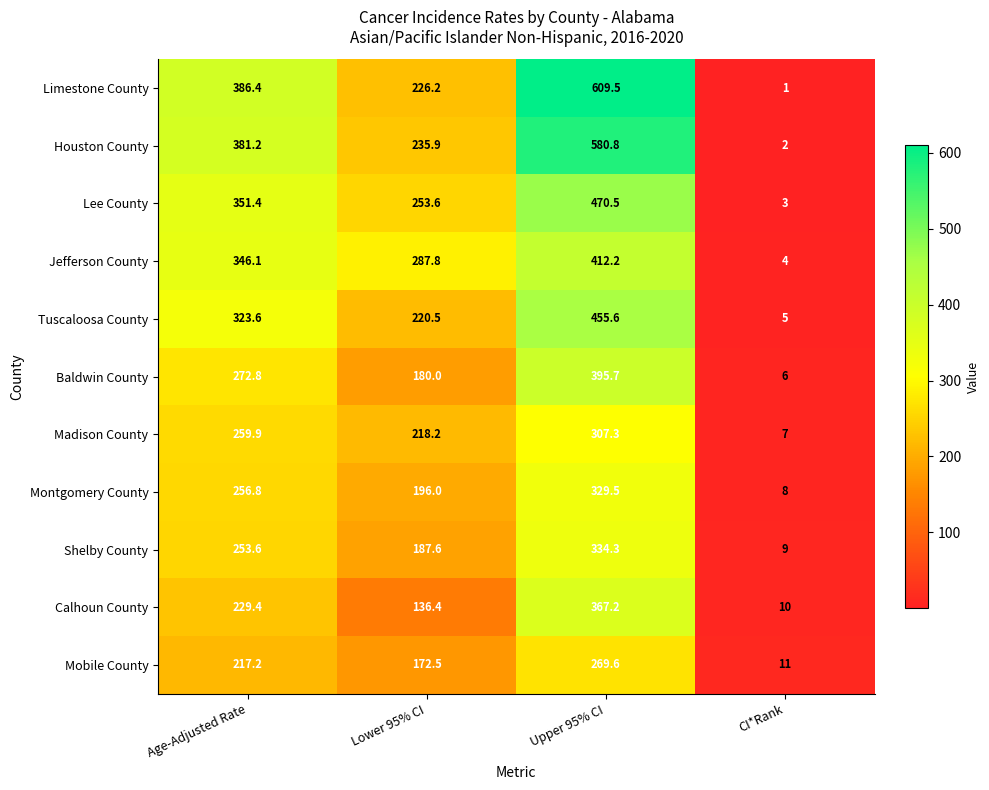

Which series has the widest spread of values?

Limestone County